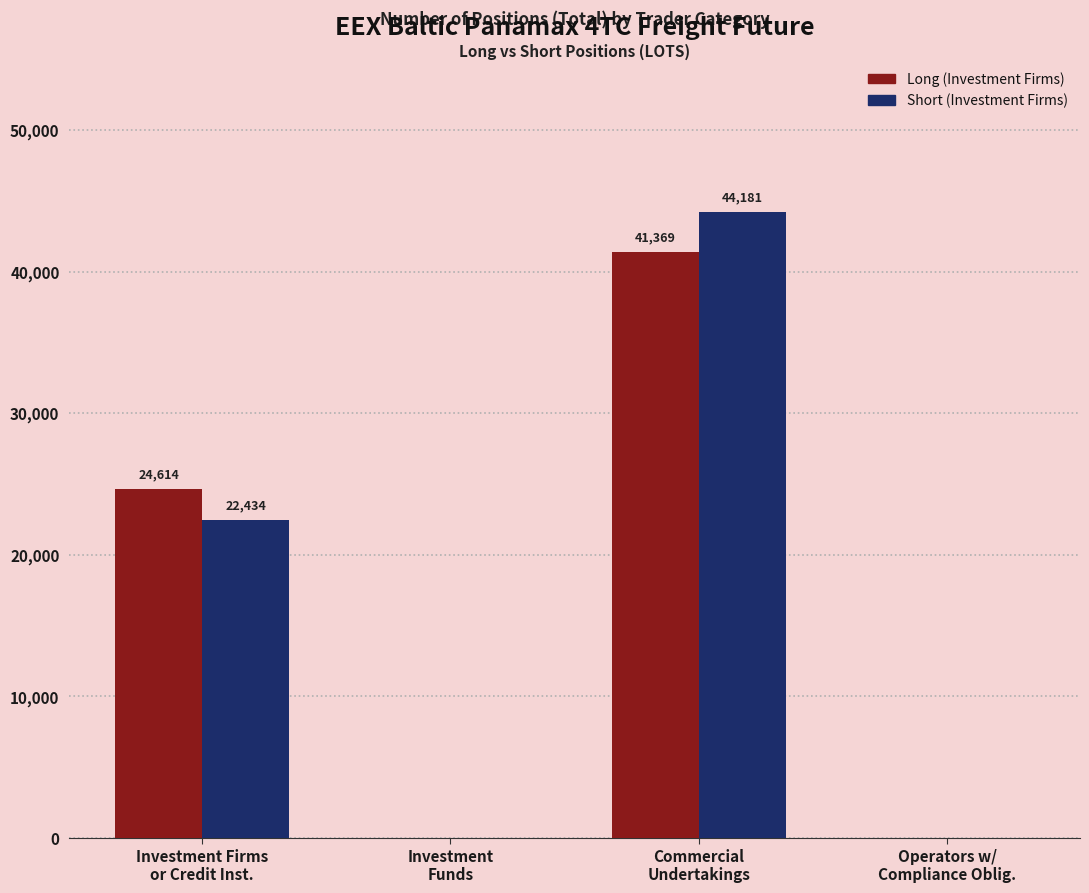

What is the highest value of the Short (Investment Firms) series?

44181.1